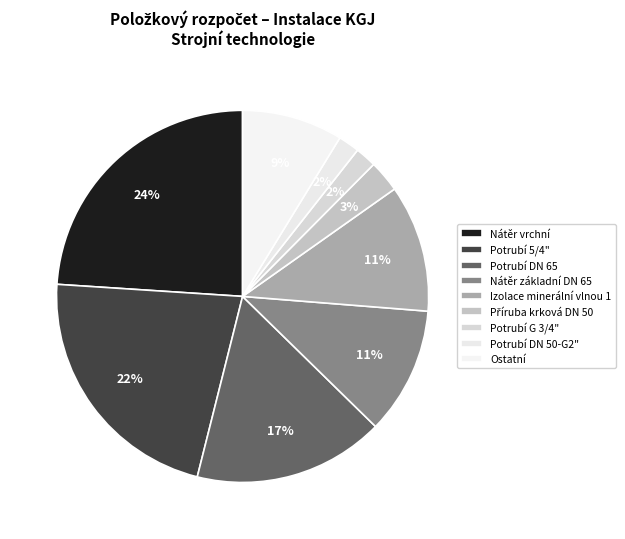

Is it true that Nátěr vrchní is 9% of the pie?

False